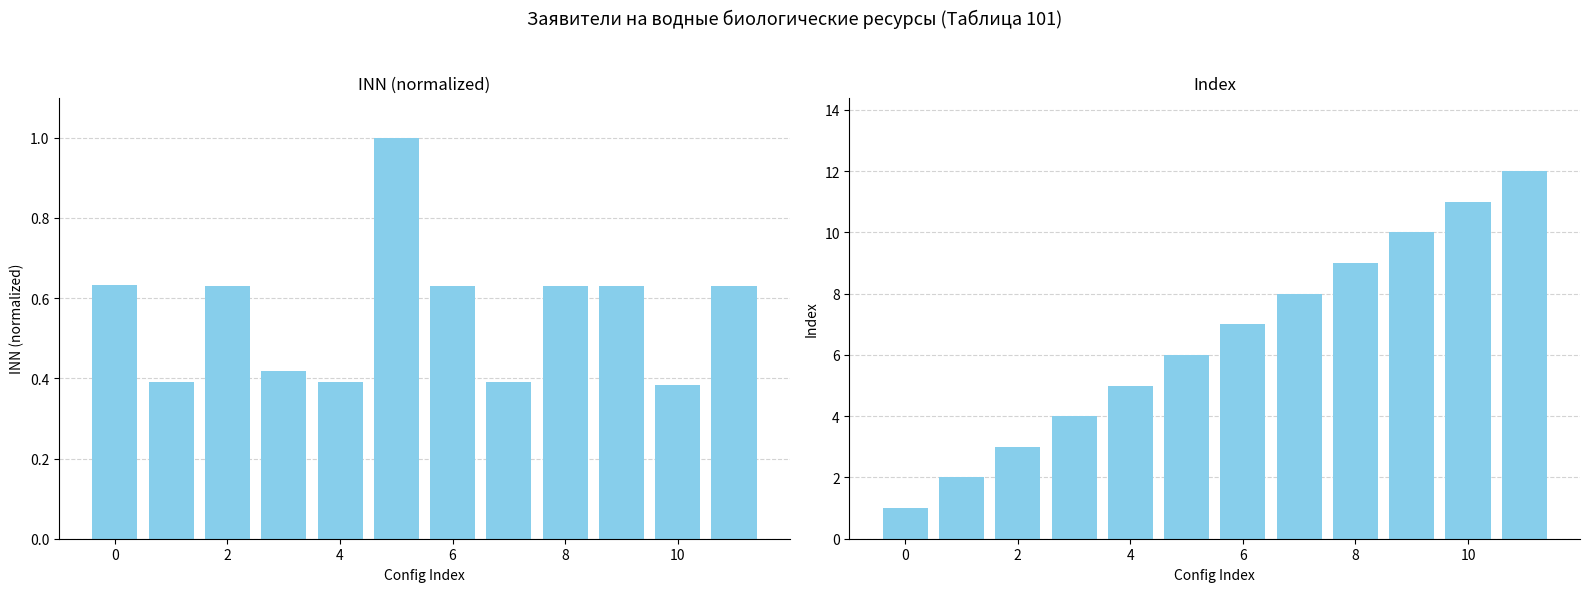

Is it true that Index equals 9.0 at 8?

True